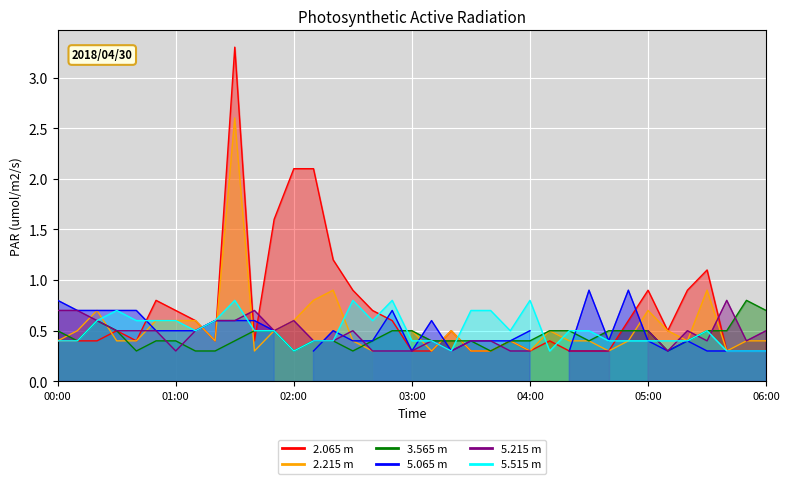

How many interior local valleys does the   5.515 series have?

6